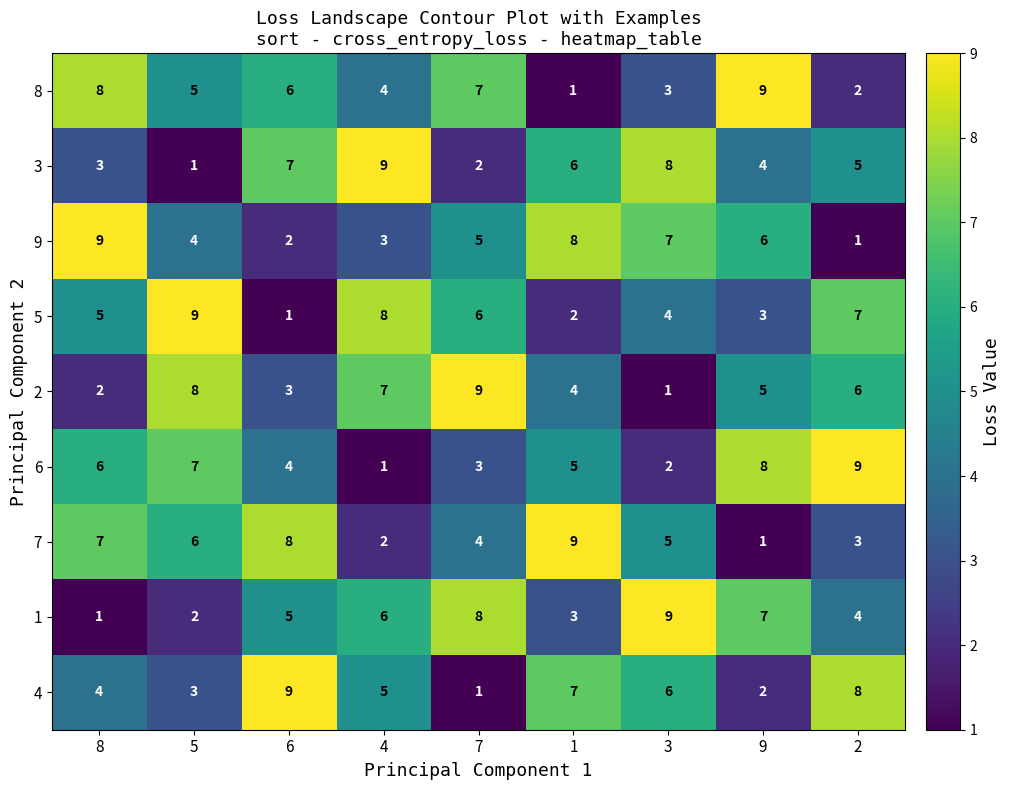

What is the difference between the maximum and minimum values in the 6 series?

8